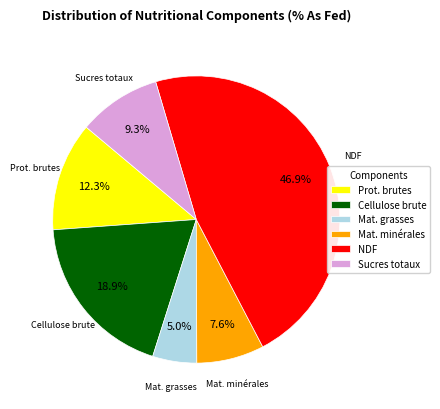

Approximately how many times larger is the value at Mat. minérales compared to Cellulose brute?

0.4